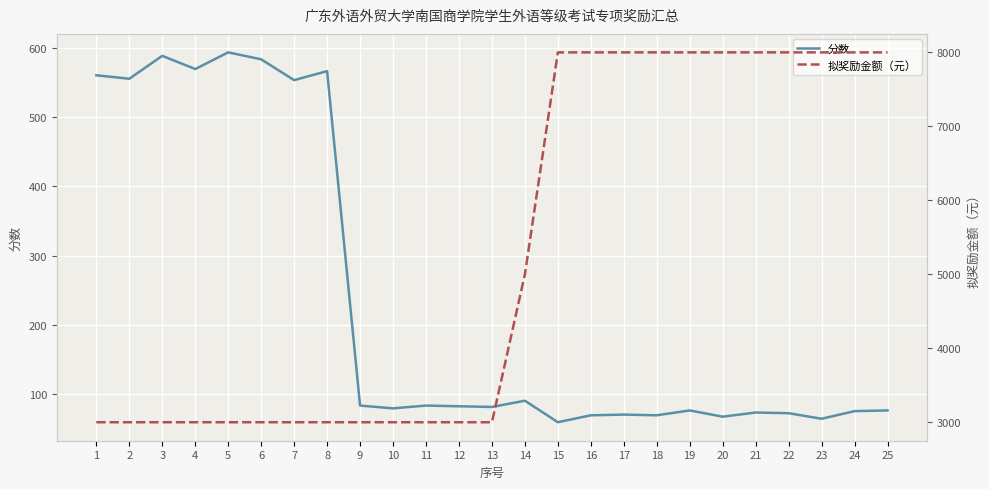

Is this an area chart (filled region under the line)?

No